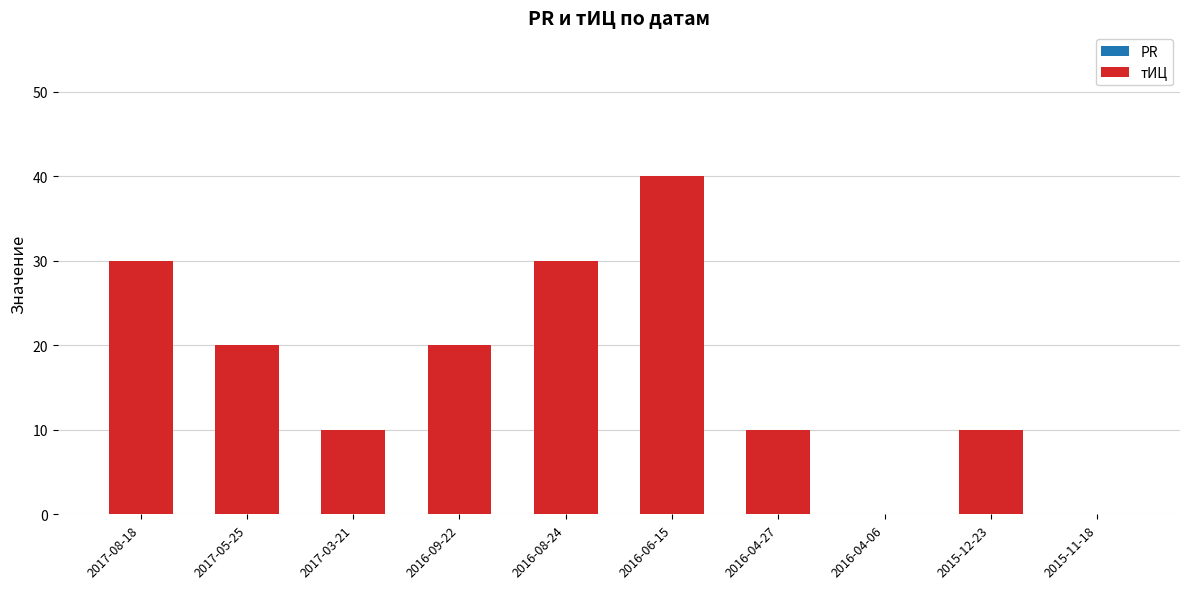

What is the maximum value shown in the chart?

40